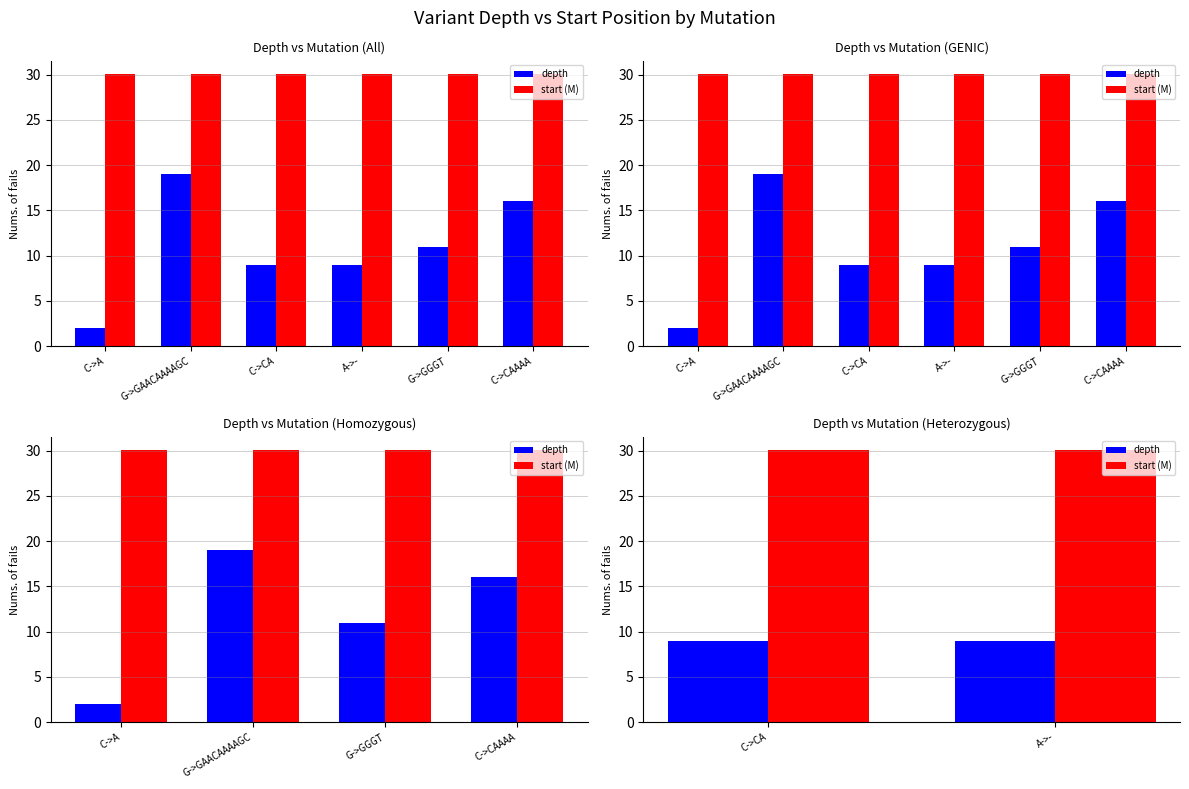

What is the greatest value displayed?

30.0